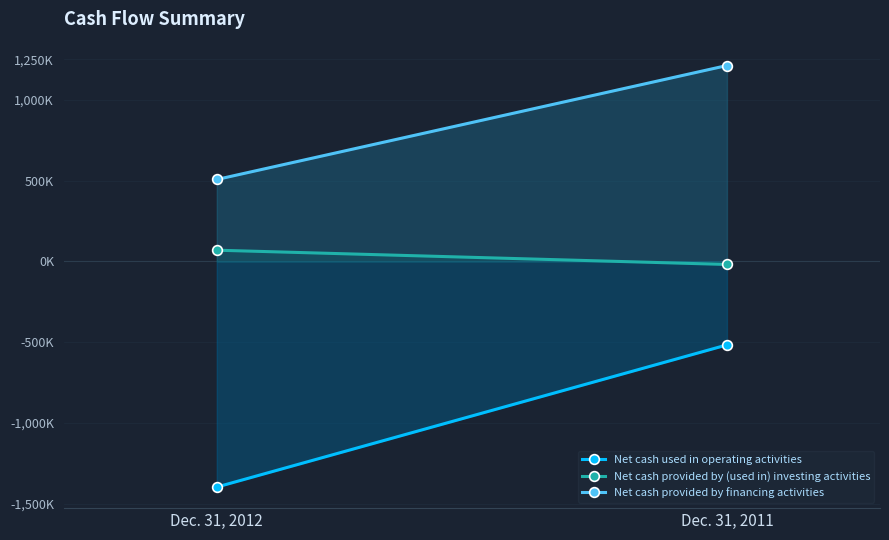

At which label is Net cash used in operating activities closest to -957010?

Dec. 31, 2012